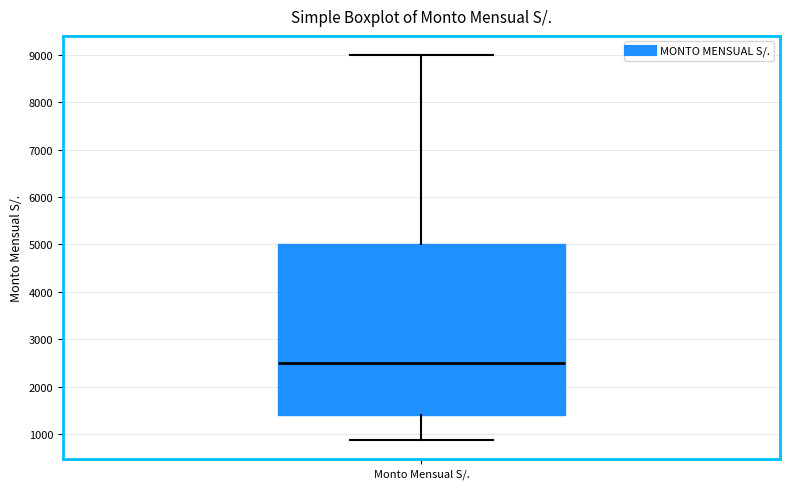

Read this box plot against the y-axis: the position of the median line, the range covered by the box, and the ends of both whiskers. The values are not printed on the chart, so give them approximately, as read against the axis.

median 2500, box 1400 to 5000, whiskers 900 to 9000